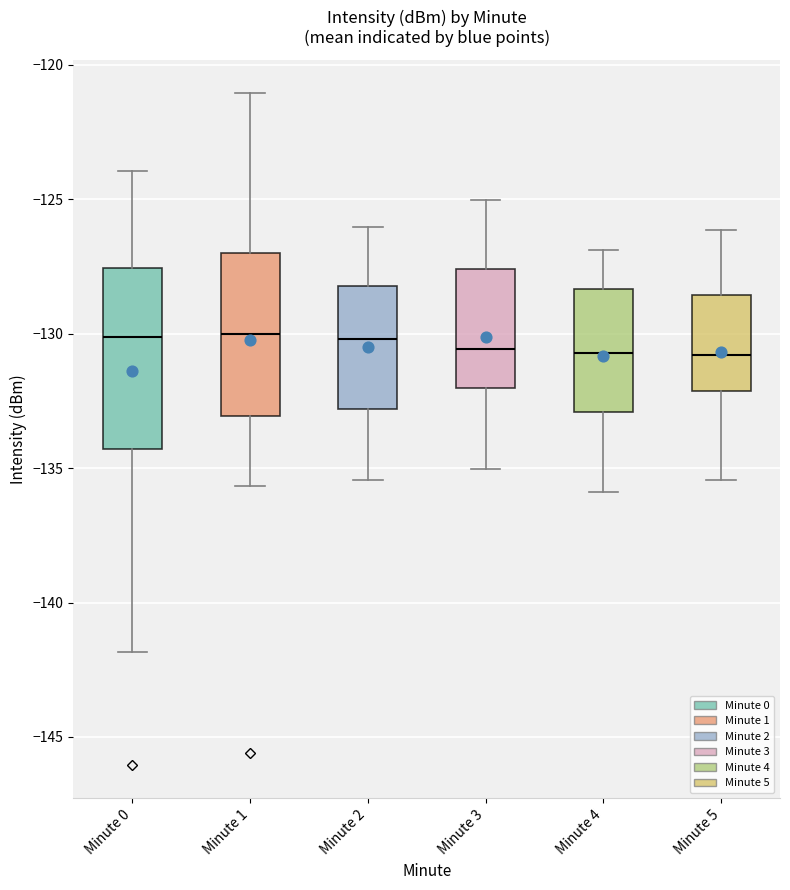

Reading left to right, read every box against the y-axis: the position of its median line, the range the box covers, and the ends of its whiskers. The values are not printed on the chart, so give them approximately, as read against the axis.

Minute 0: median -130.0, box -134.5 to -127.5, whiskers -142.0 to -124.0
Minute 1: median -130.0, box -133.0 to -127.0, whiskers -135.5 to -121.0
Minute 2: median -130.0, box -133.0 to -128.0, whiskers -135.5 to -126.0
Minute 3: median -130.5, box -132.0 to -127.5, whiskers -135.0 to -125.0
Minute 4: median -130.5, box -133.0 to -128.5, whiskers -136.0 to -127.0
Minute 5: median -131.0, box -132.0 to -128.5, whiskers -135.5 to -126.0